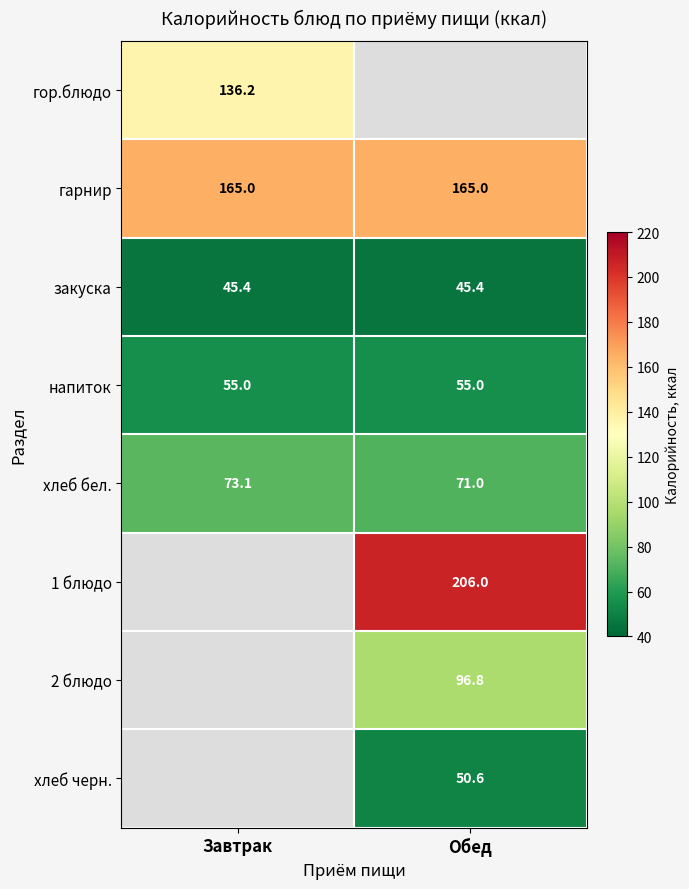

The 2 блюдо series shows 96.8 at Обед. True or false?

True